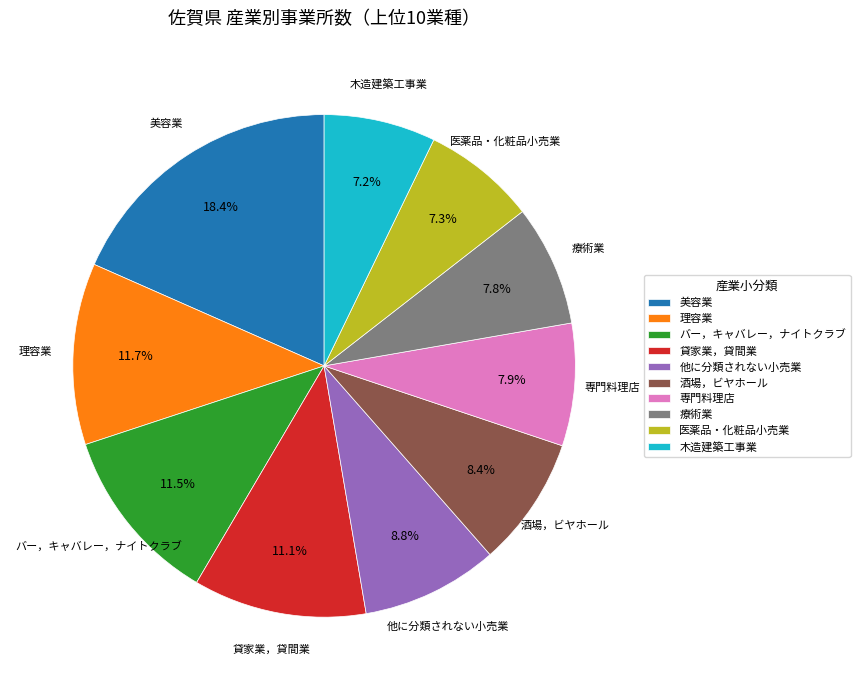

Is there any slice that represents more than half of the pie?

No